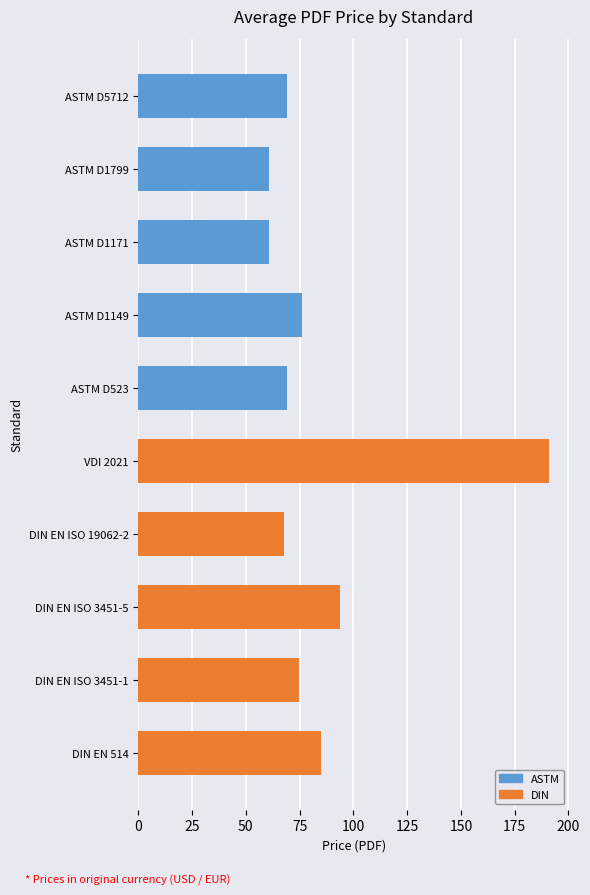

What position from the top is VDI 2021?

6